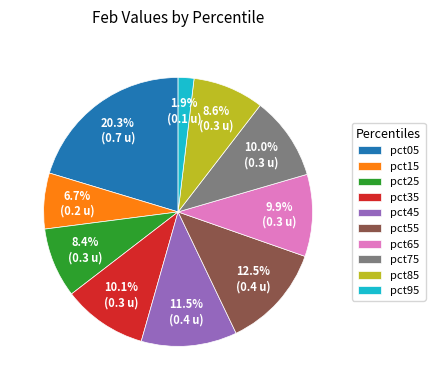

Is it true that pct75 is 4% of the pie?

False